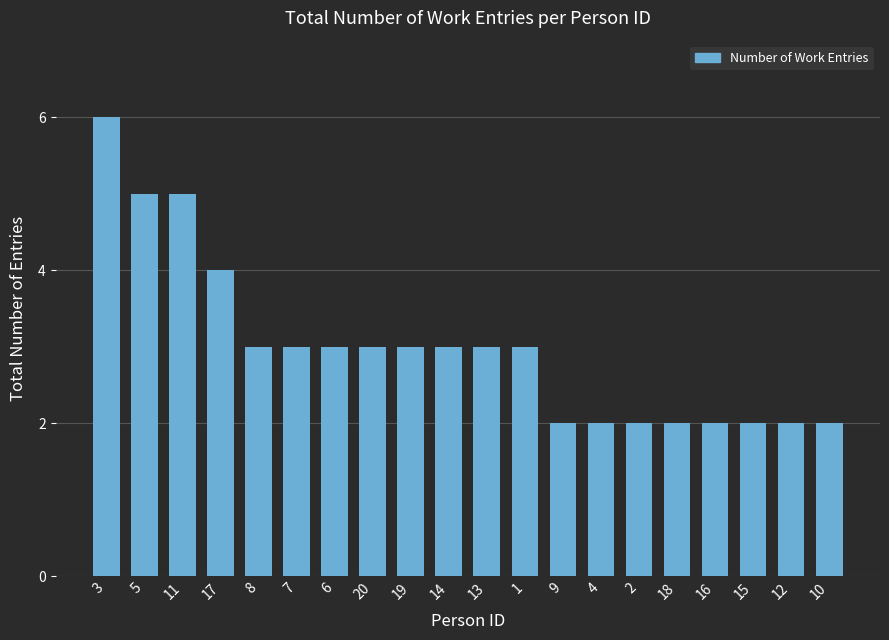

What is the minimum value shown in the chart?

2